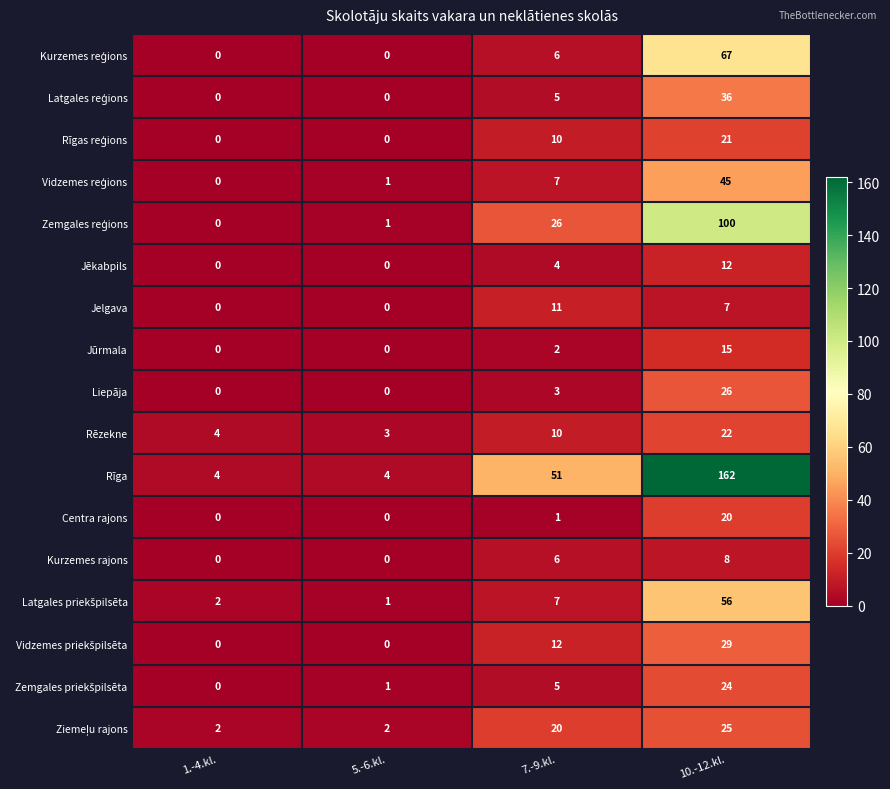

At which category is the sum across all series the highest?

10.-12.kl.